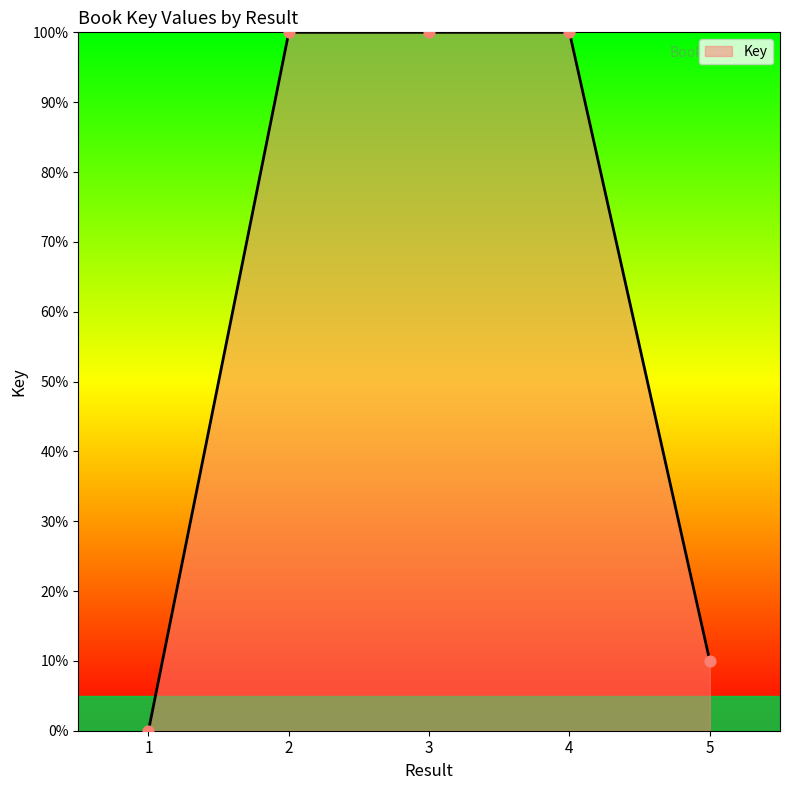

What is the change in value from 1 to 4?

+100.0